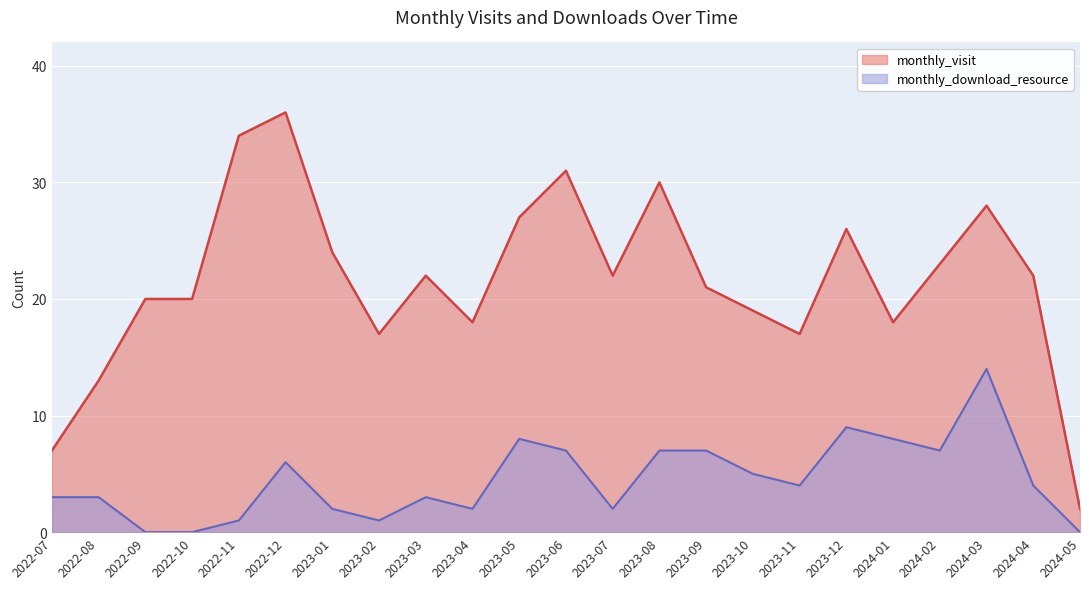

Which series changed the most between 2022-10 and 2024-03?

monthly_download_resource